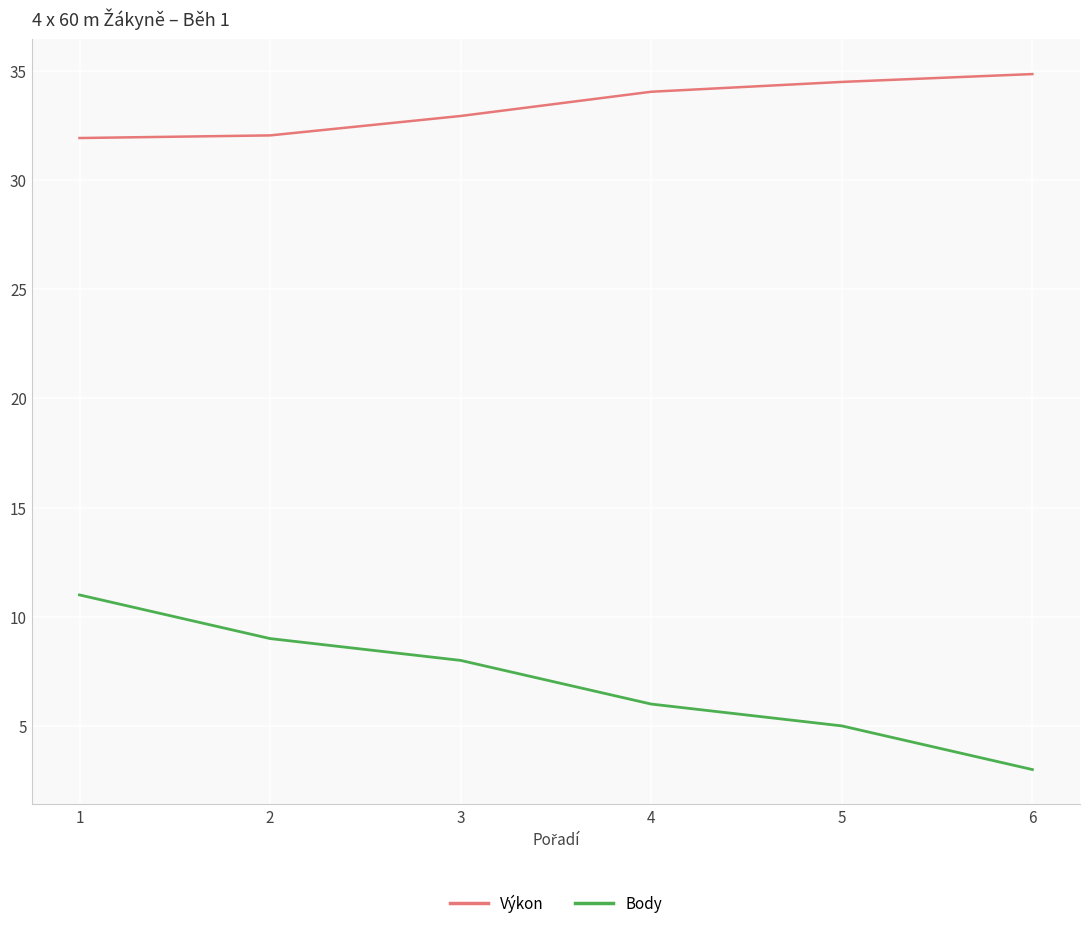

How many series are shown in this chart?

2